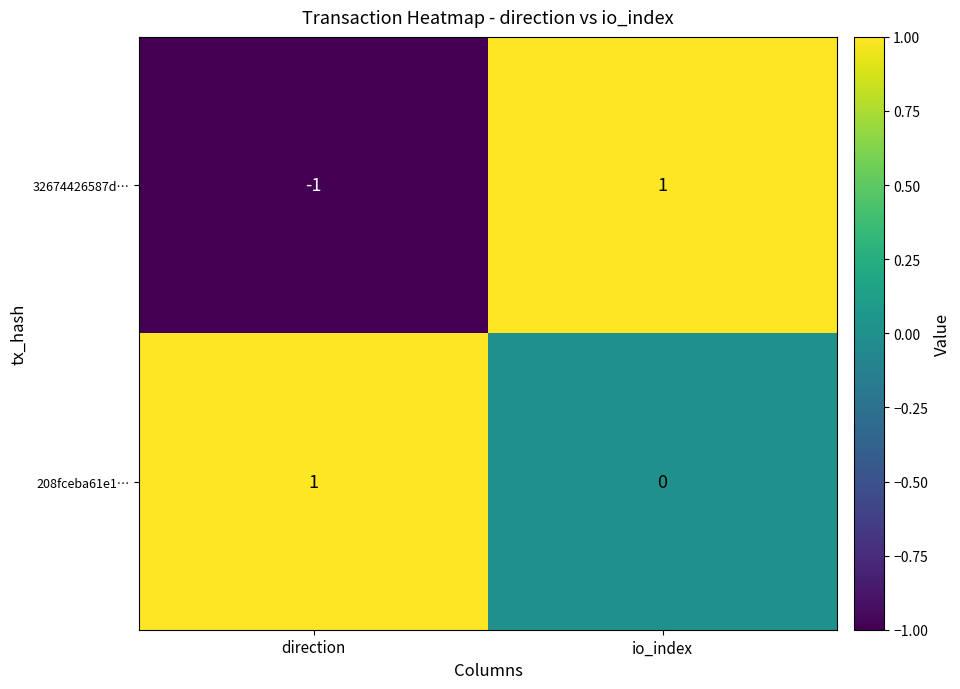

How many data points in 208fceba61e1… are less than 1?

1